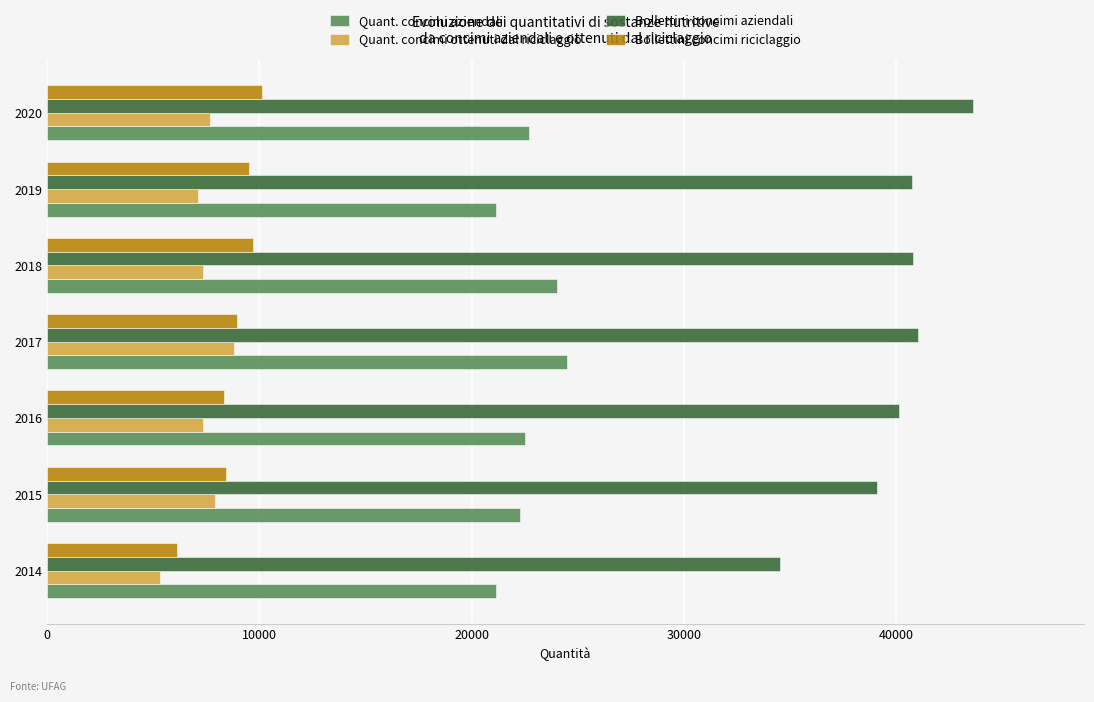

What are all the series names shown in the legend?

Quant. concimi aziendali, Quant. concimi ottenuti dal riciclaggio, Bollettini concimi aziendali, Bollettini concimi riciclaggio